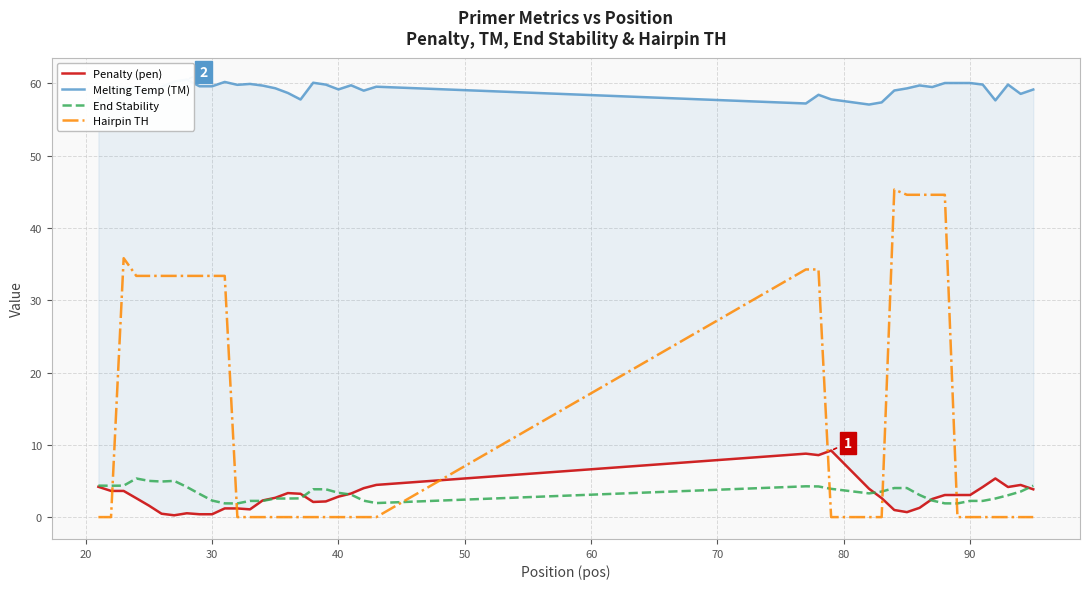

What is the difference between the second highest and minimum values in the Penalty (pen) series?

8.5